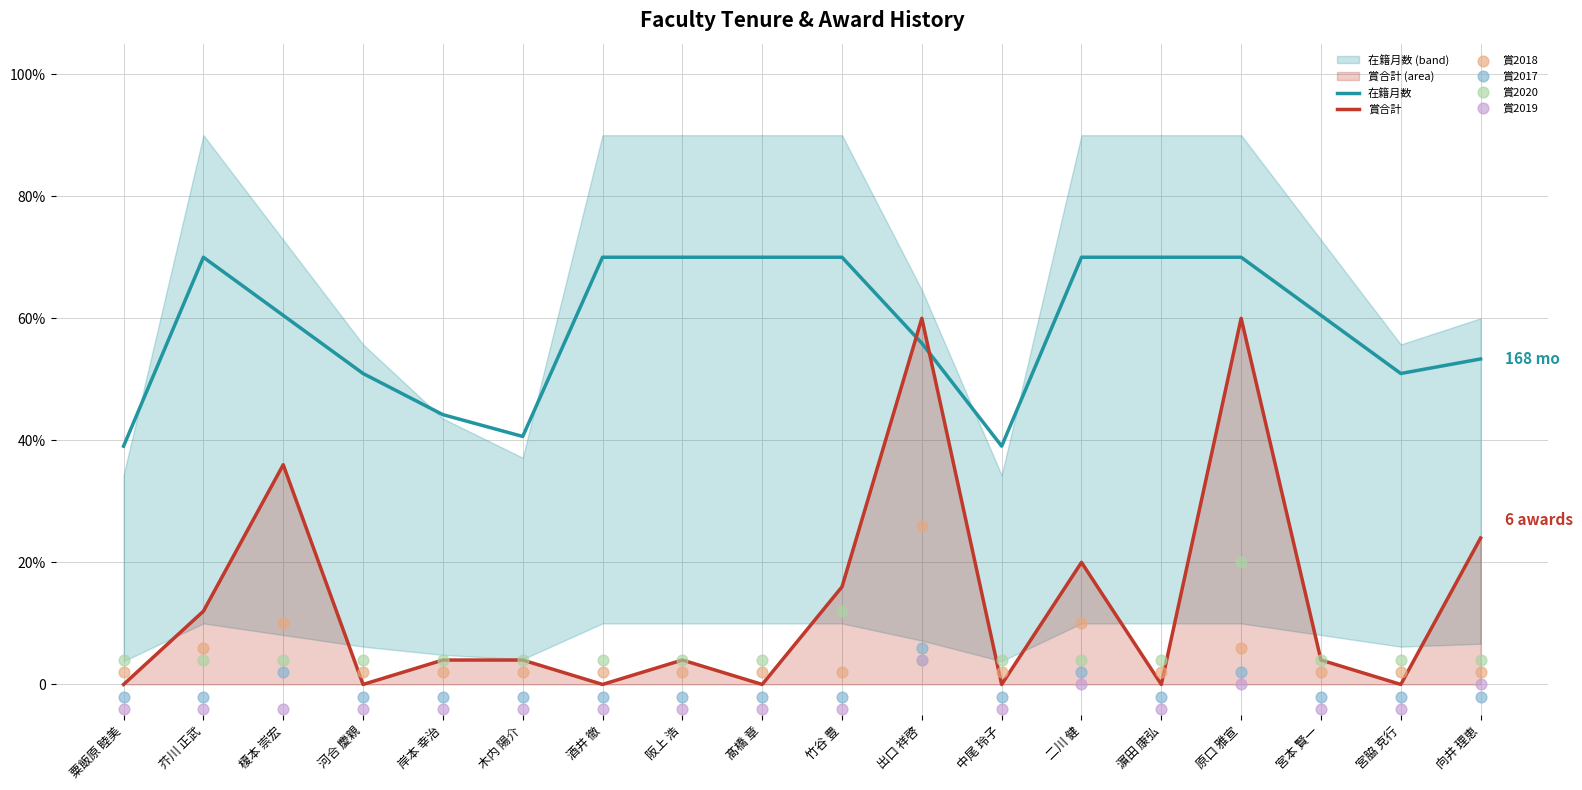

At how many categories does at least one series exceed 0?

18